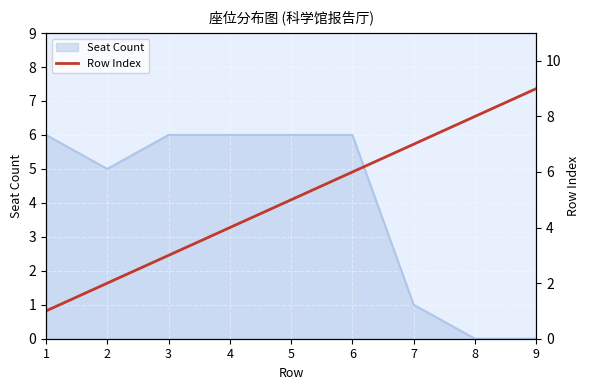

The value of Seat Count at 9 is 0. True or false?

True